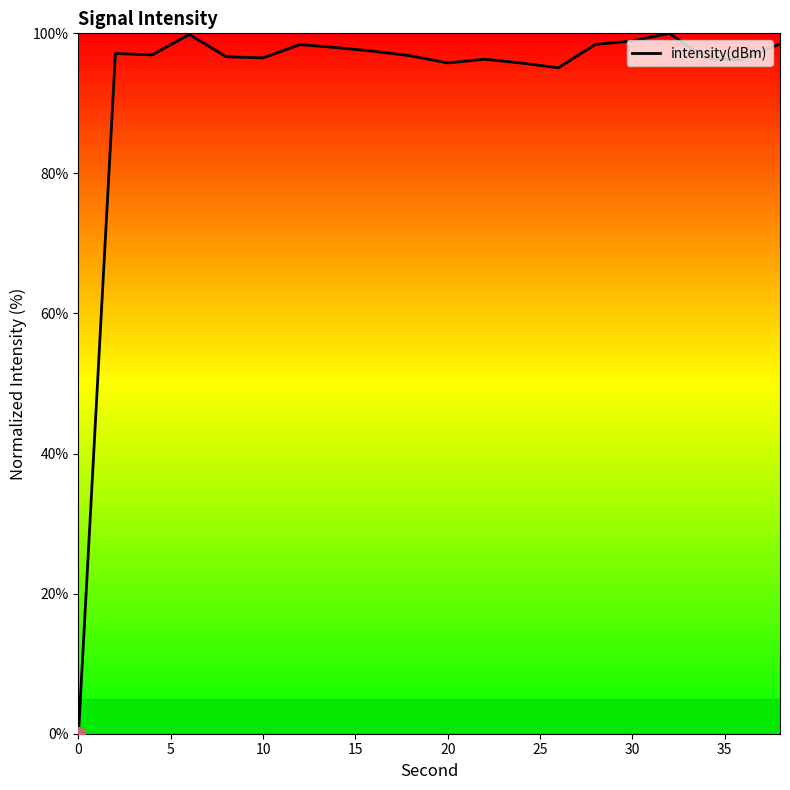

What is the difference between the maximum and minimum values?

100.0